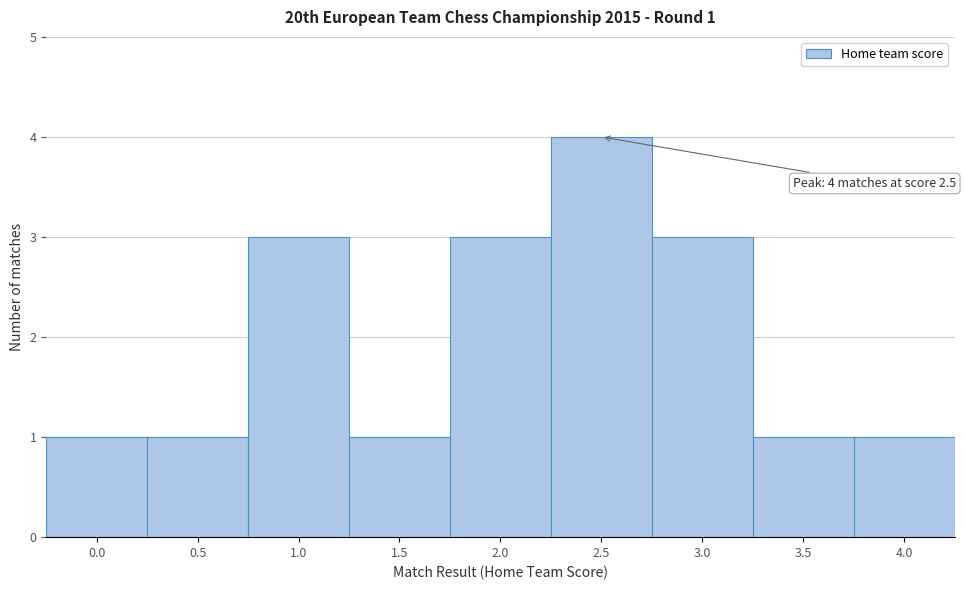

Reading right to left, transcribe all the data shown in this chart.

1	1	3	4	3	1	3	1	1